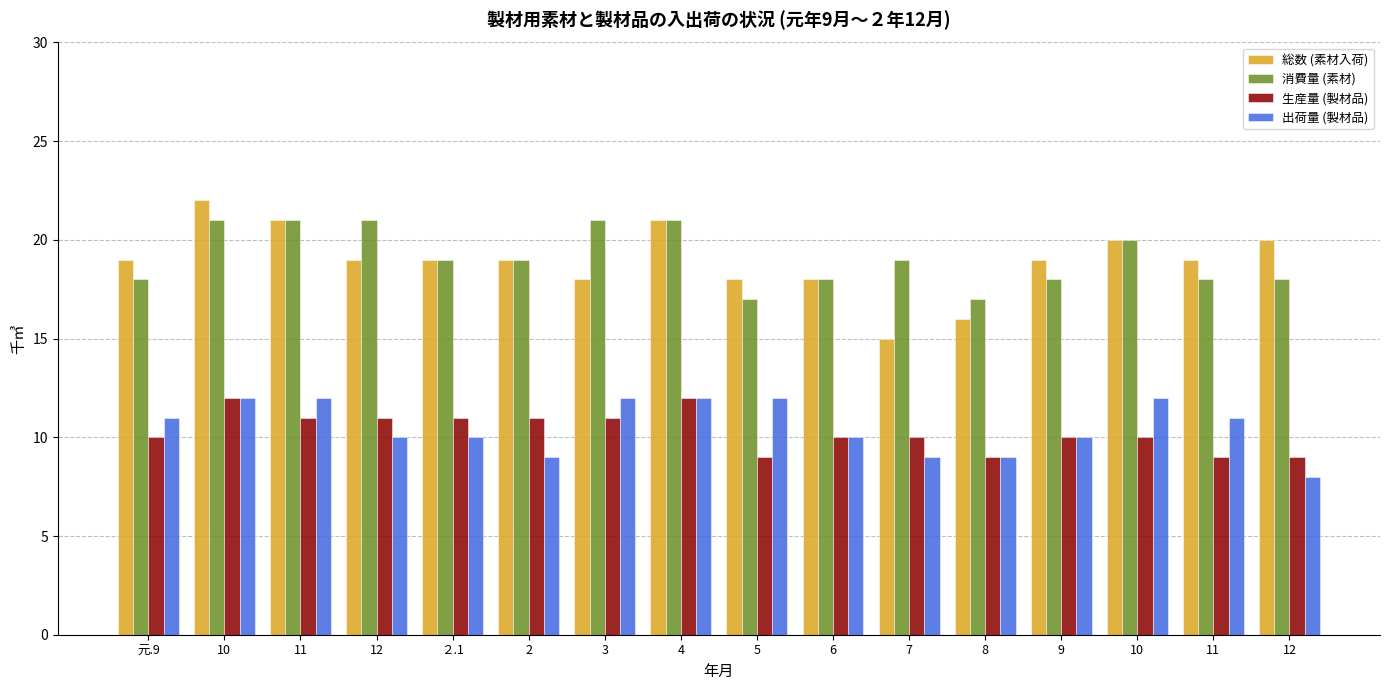

Count the number of data series in this chart.

4